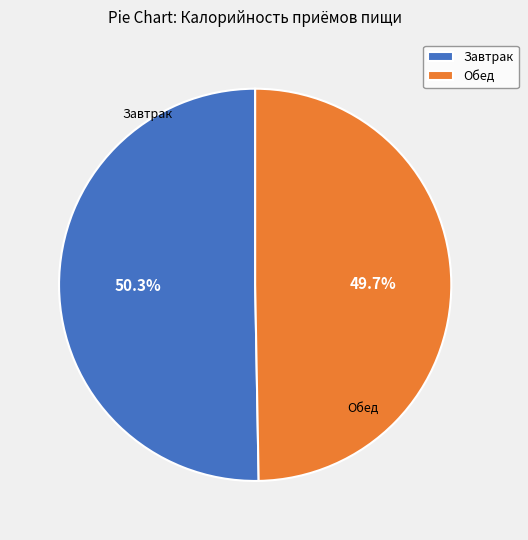

The Завтрак slice represents 57% of the pie. True or false?

False